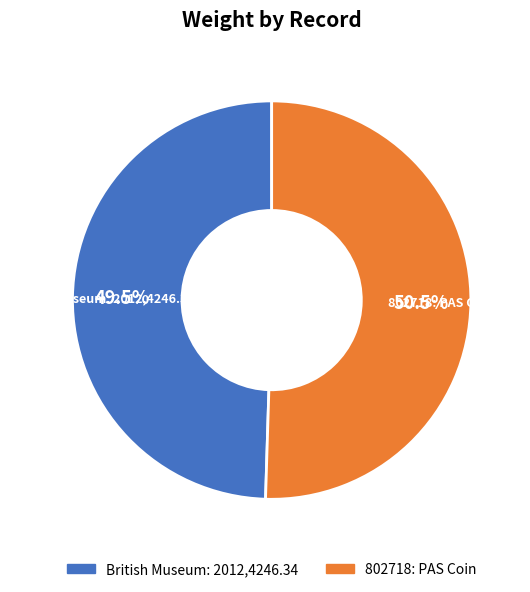

What is the largest slice in the pie chart?

802718: PAS Coin